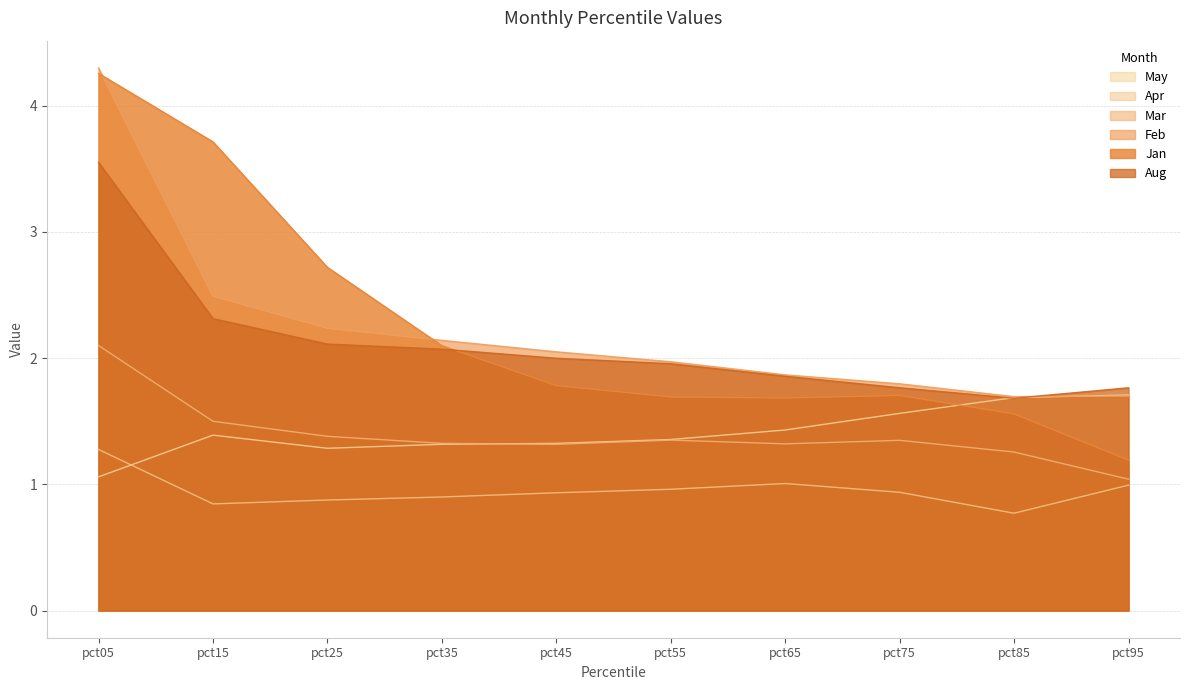

How many categories are shown in the chart?

10